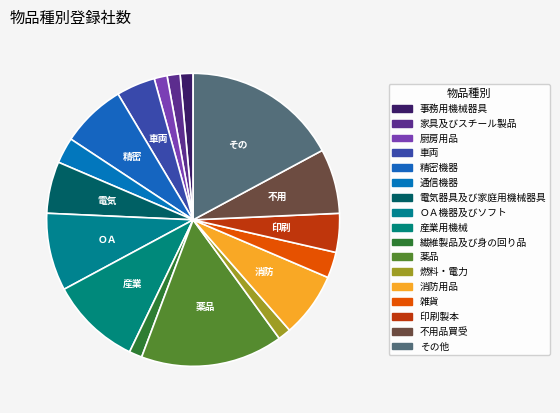

The その他 slice represents 9% of the pie. True or false?

False